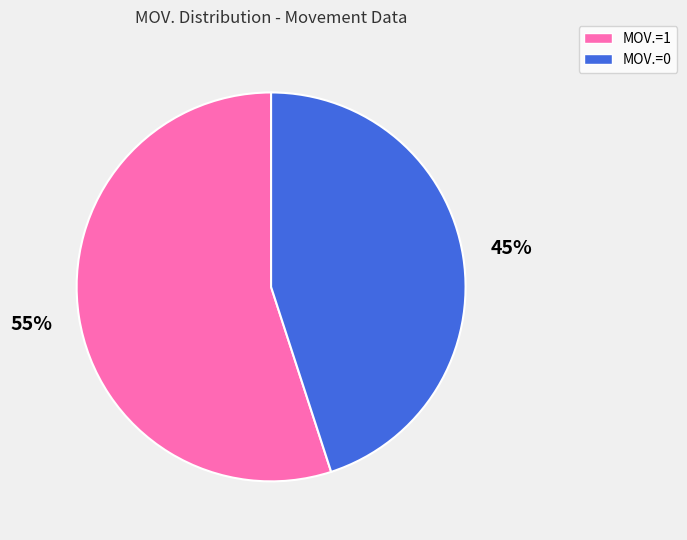

To the nearest percent, what is the difference between the largest and smallest slice percentages?

10%